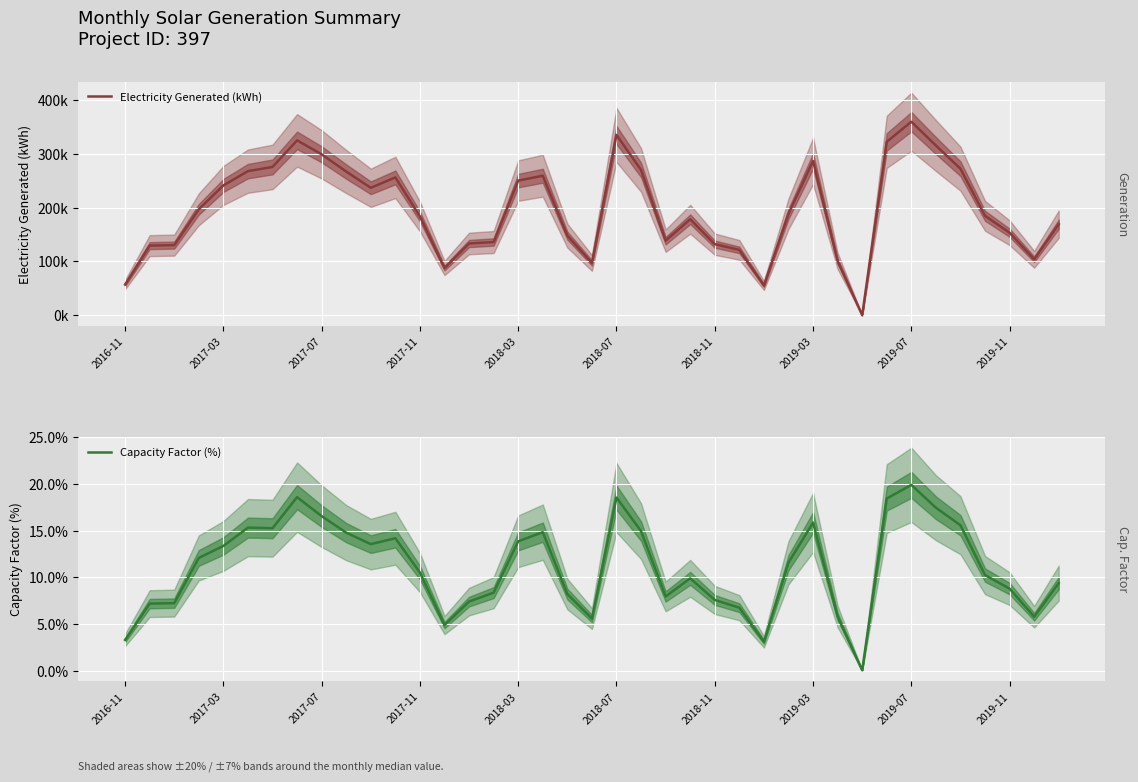

The Capacity Factor (%) series shows 0.0 at 30. True or false?

True